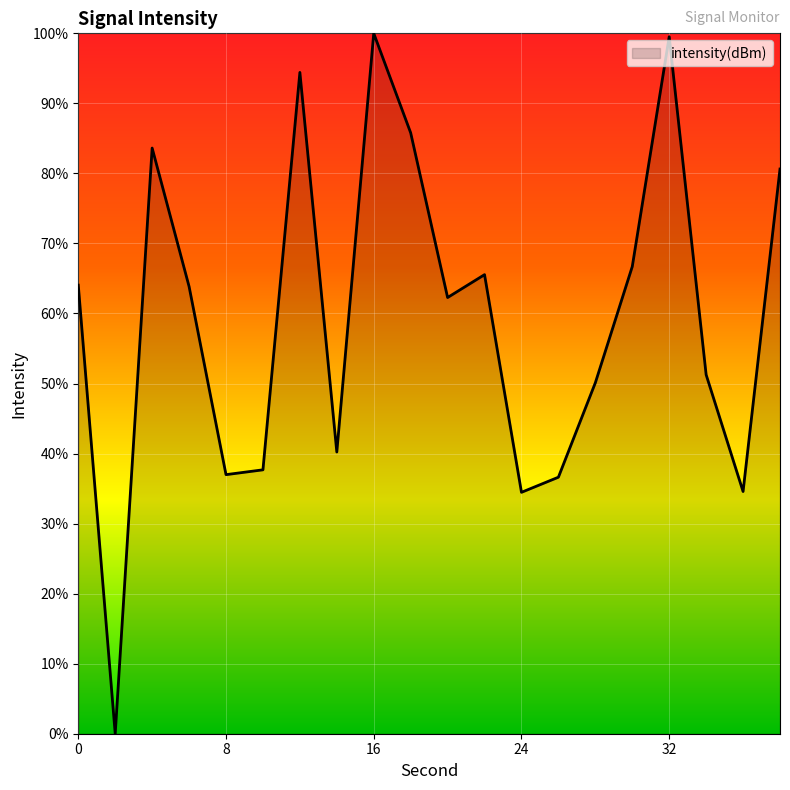

What is the greatest value displayed?

100.0